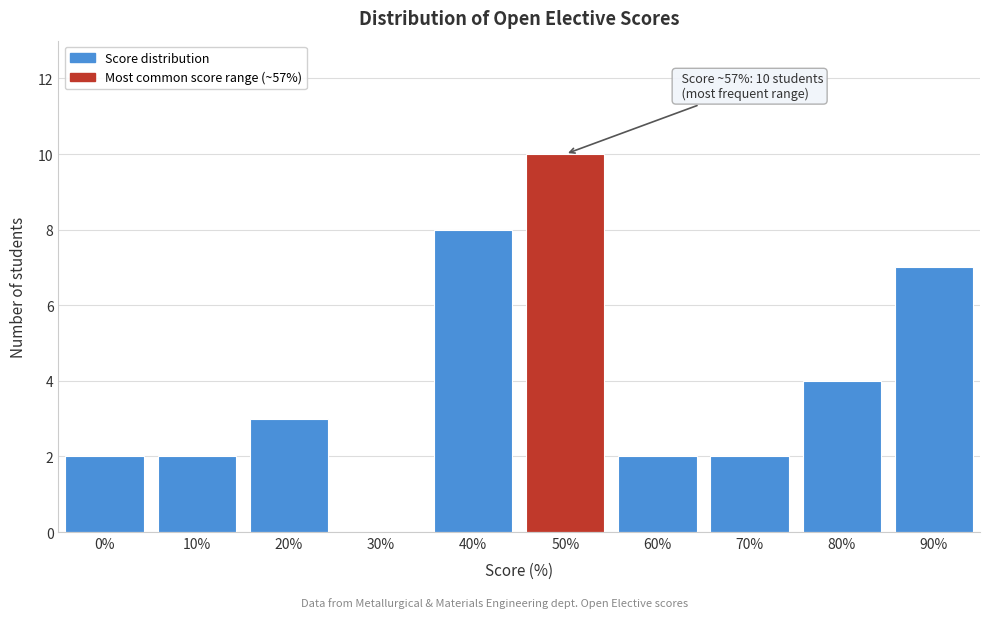

Reading left to right, what are all the values shown in this chart?

0%=2	10%=2	20%=3	30%=0	40%=8	50%=10	60%=2	70%=2	80%=4	90%=7